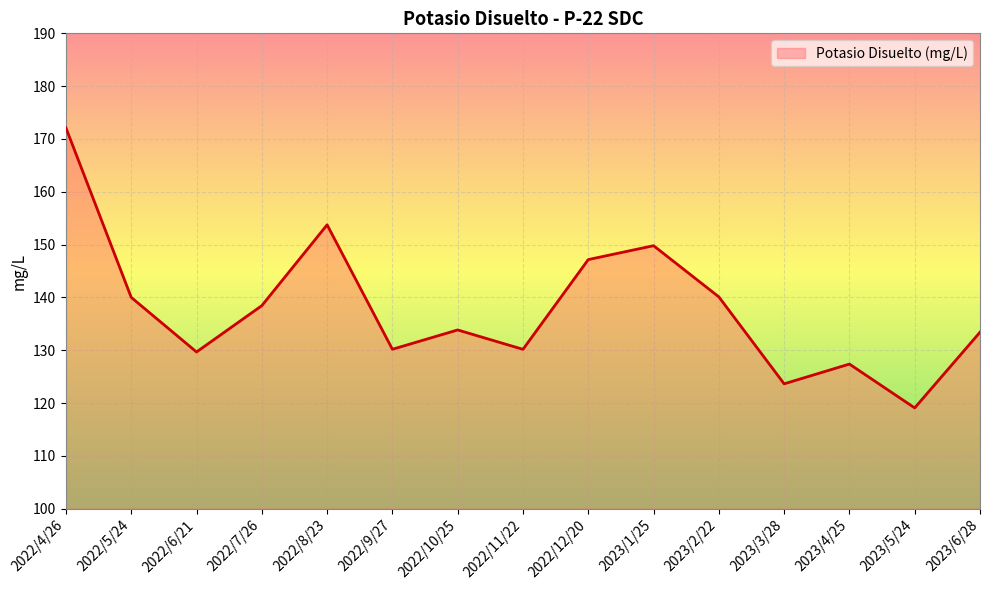

What position from the right is 2022/6/21?

13